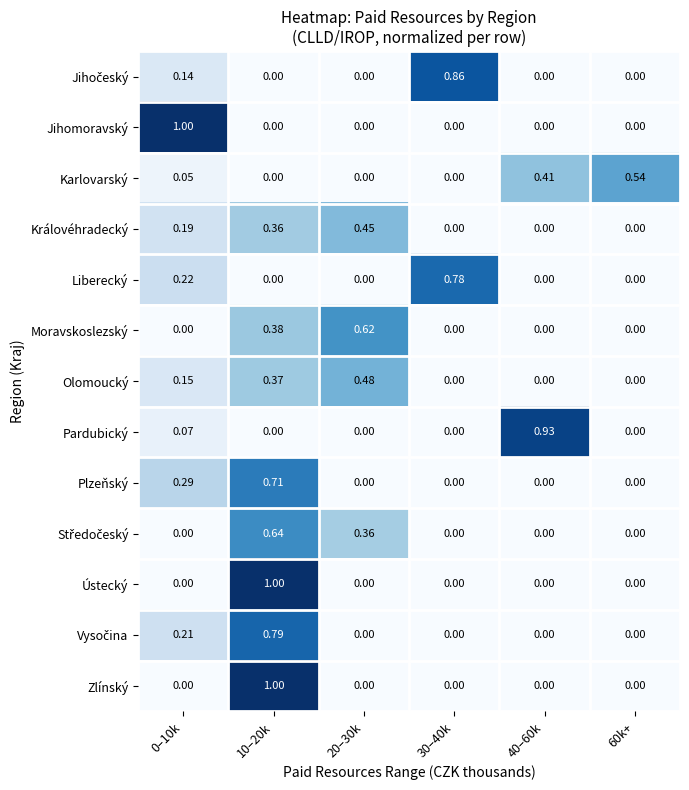

Between 40–60k and 60k+, which series saw the biggest shift?

Pardubický